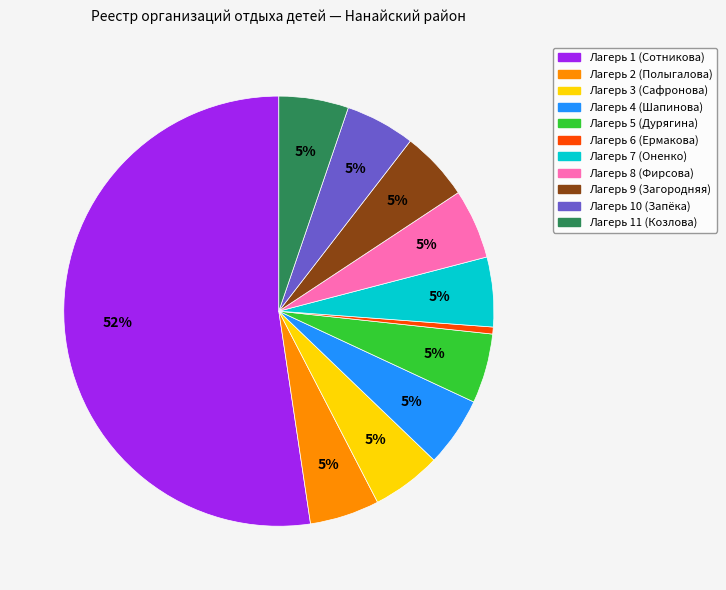

True or false: Лагерь 5 (Дурягина) accounts for 1% of the total.

False